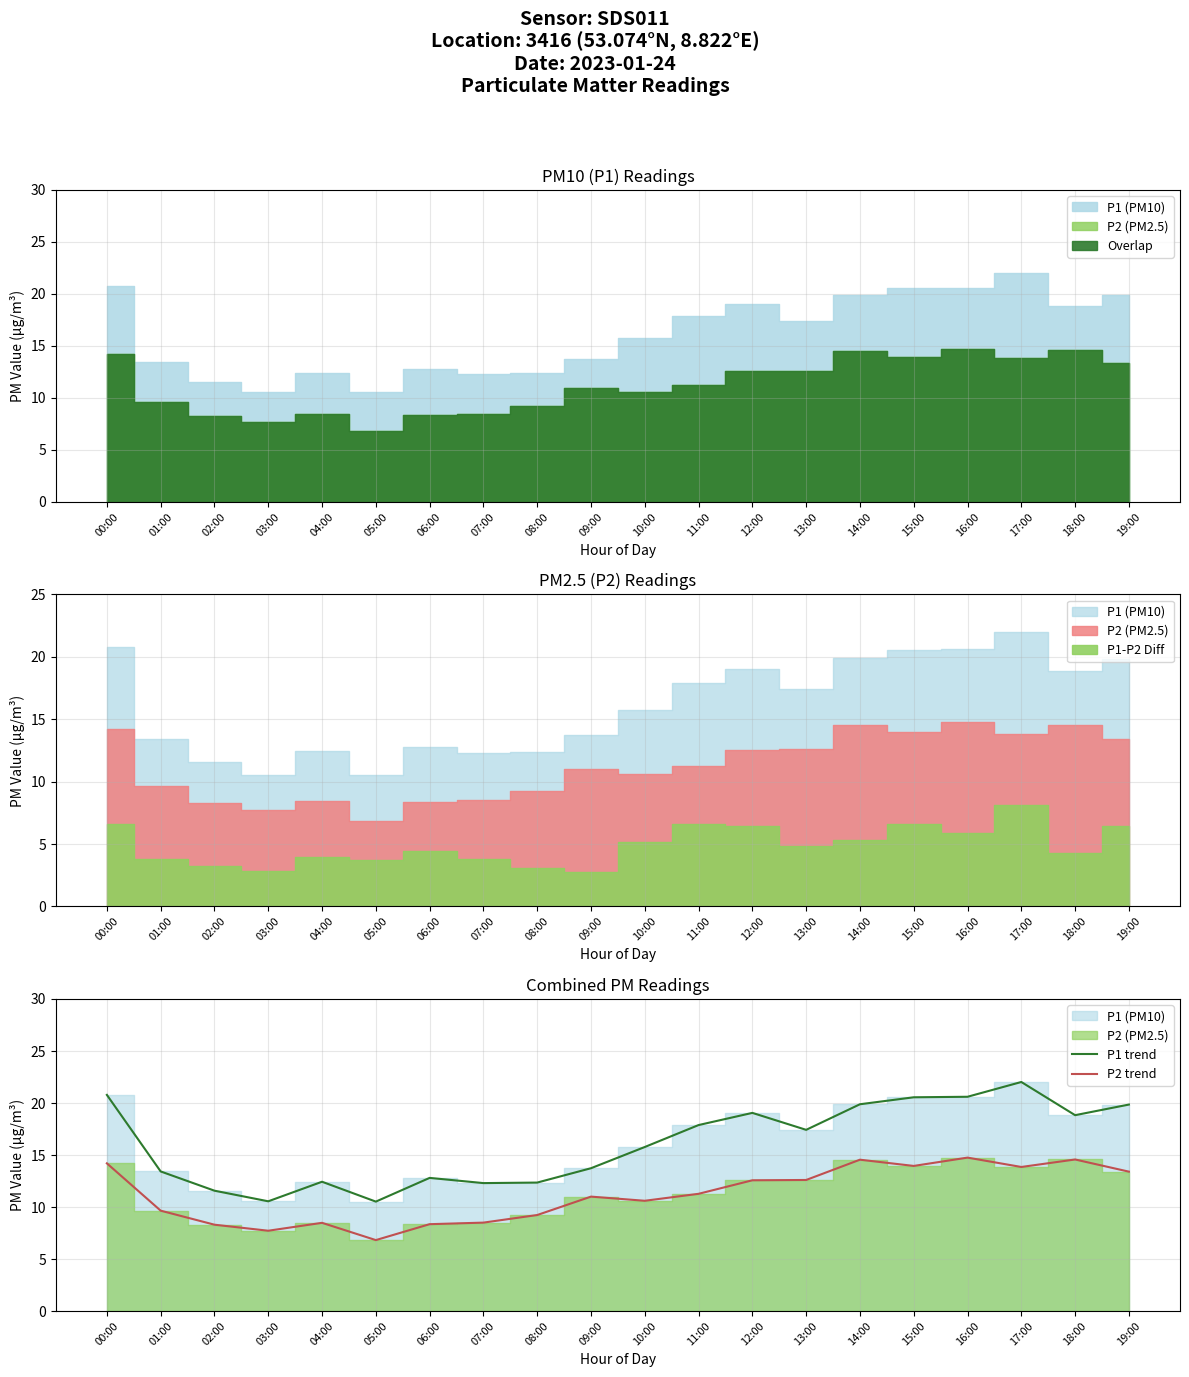

Is the value of P2 trend at 05:00 greater than the value of P1 trend at 01:00?

No